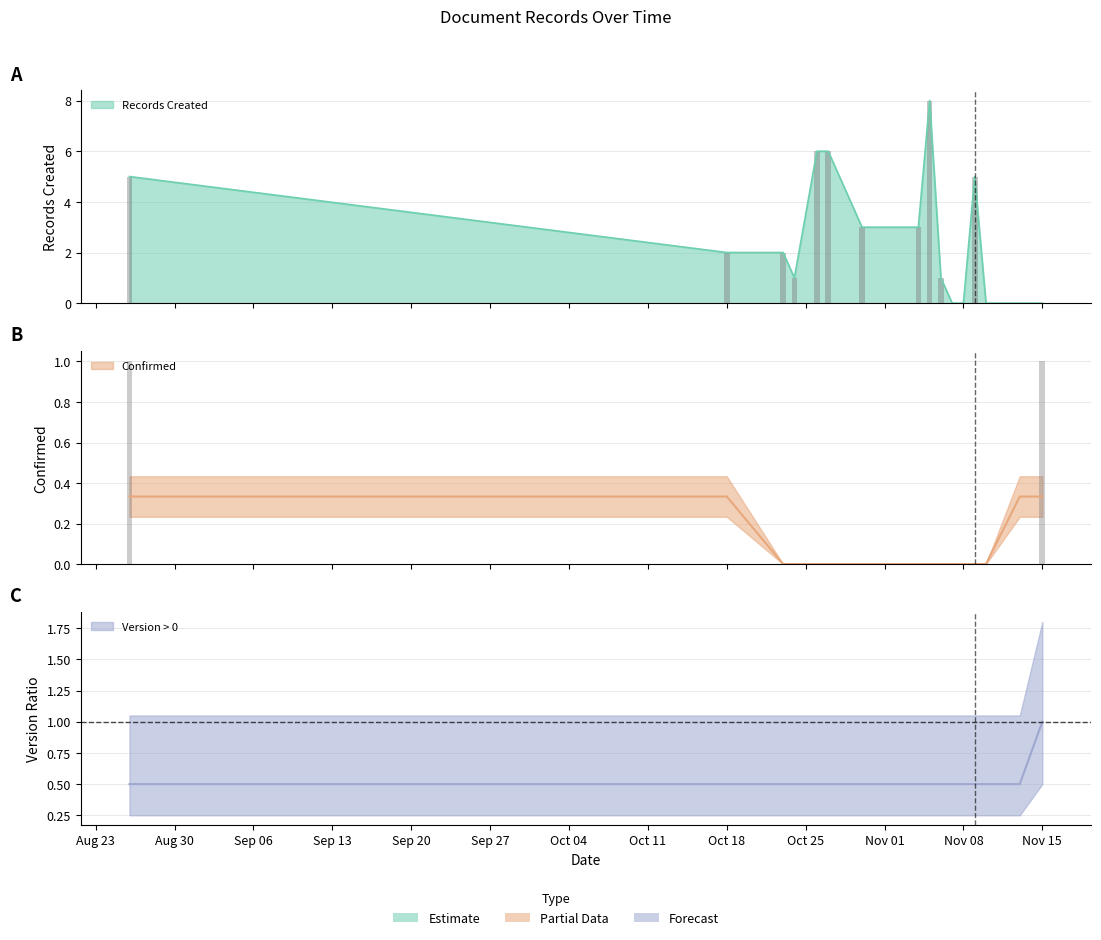

What is the label of the 3rd bar from the left?

2017-10-23